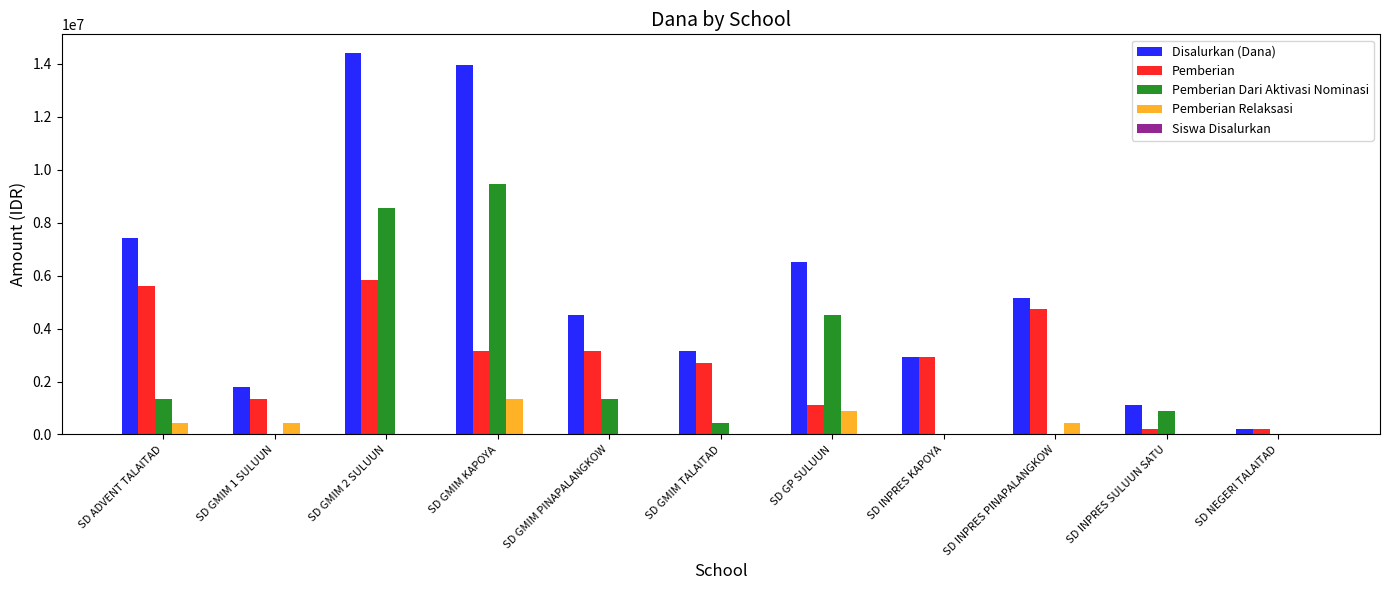

At which category is the sum across all series the highest?

SD GMIM 2 SULUUN